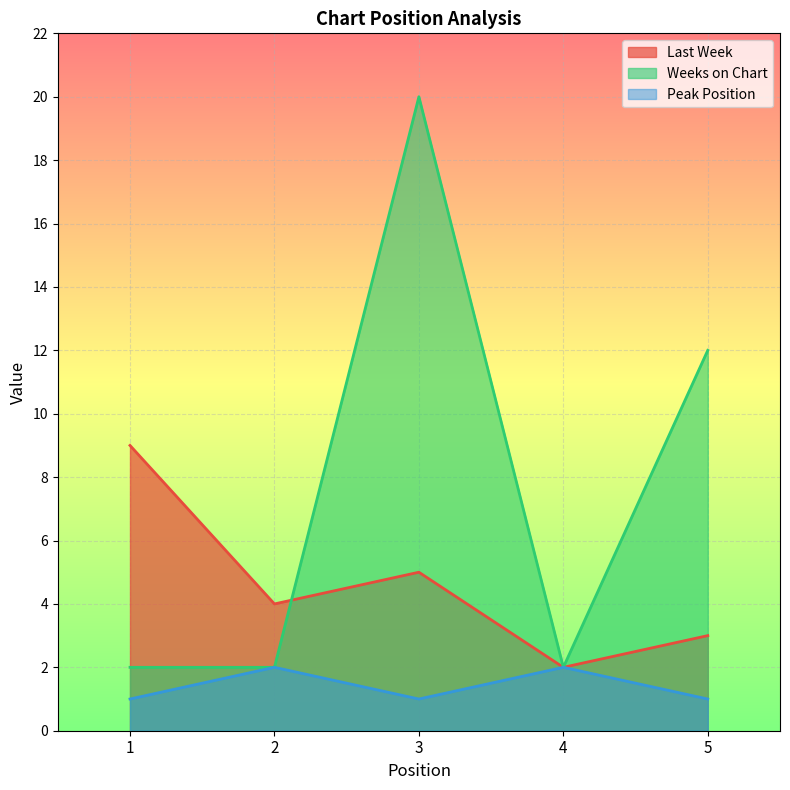

How many lines are shown in the chart?

3